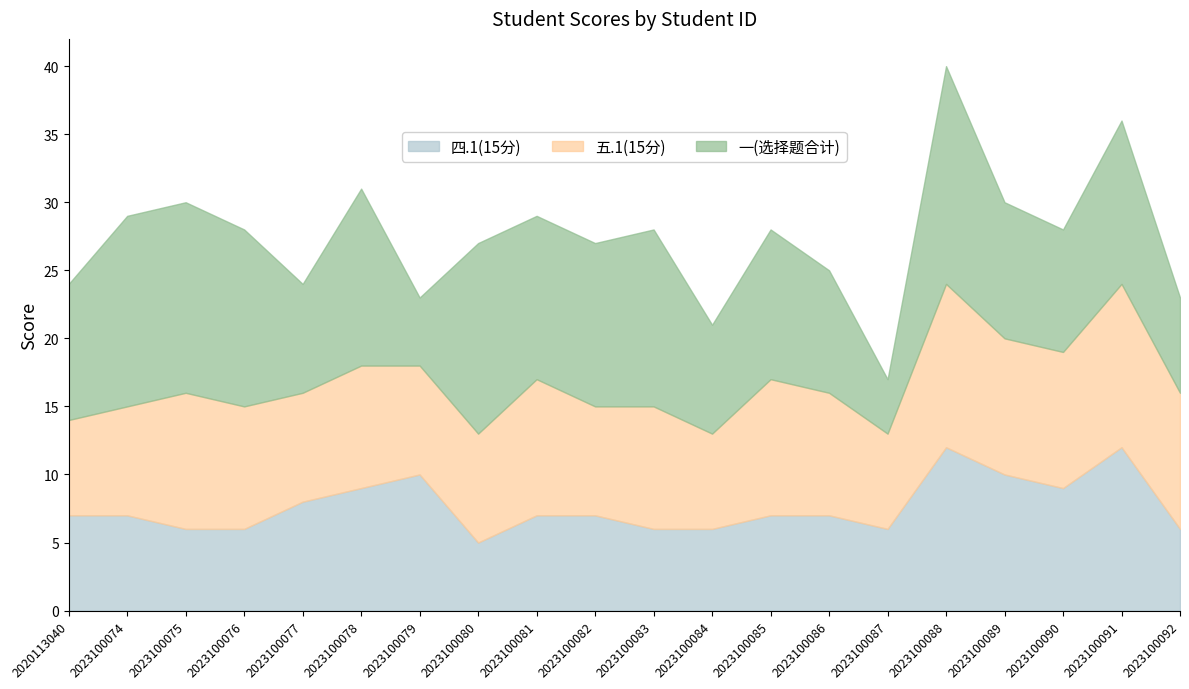

Read the 一(选择题合计) value at 2023100087.

4